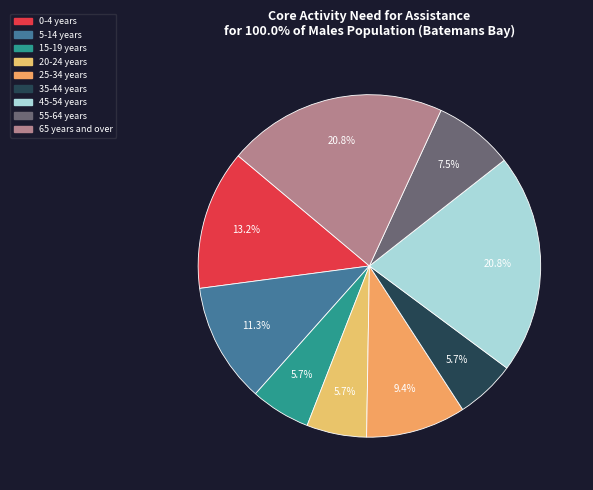

Does 20-24 years account for over 50% of the chart?

No